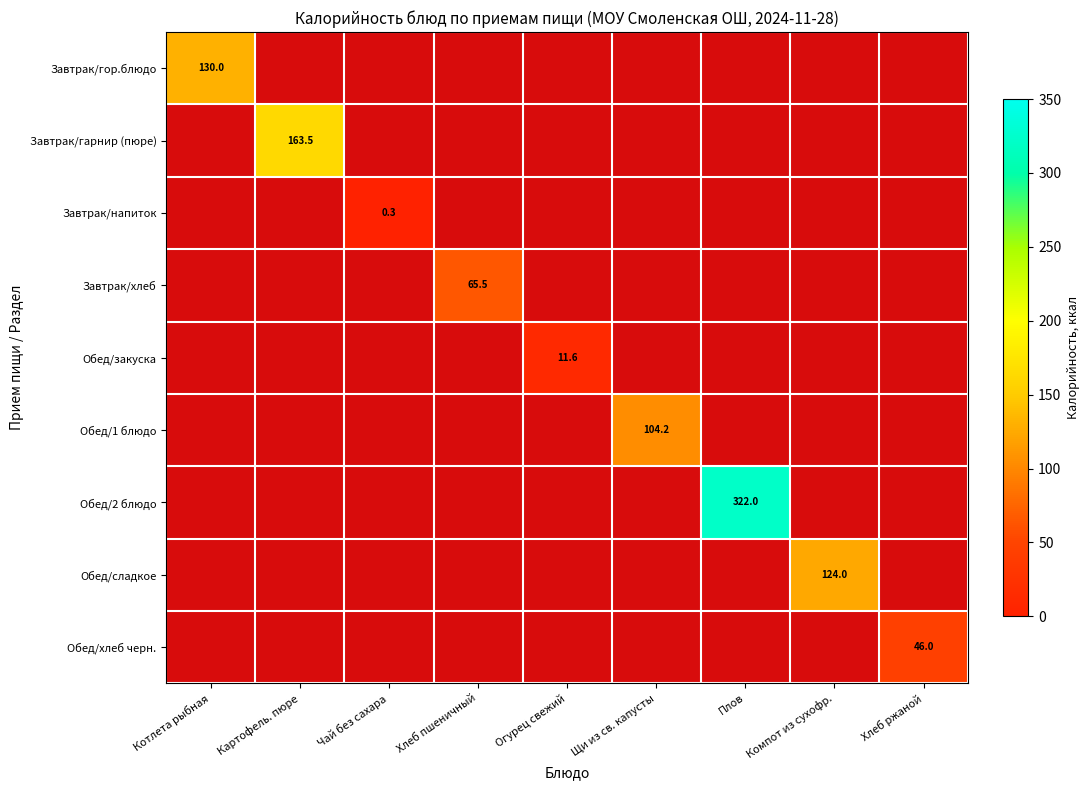

Which label corresponds to the smallest value in the chart?

Чай без сахара